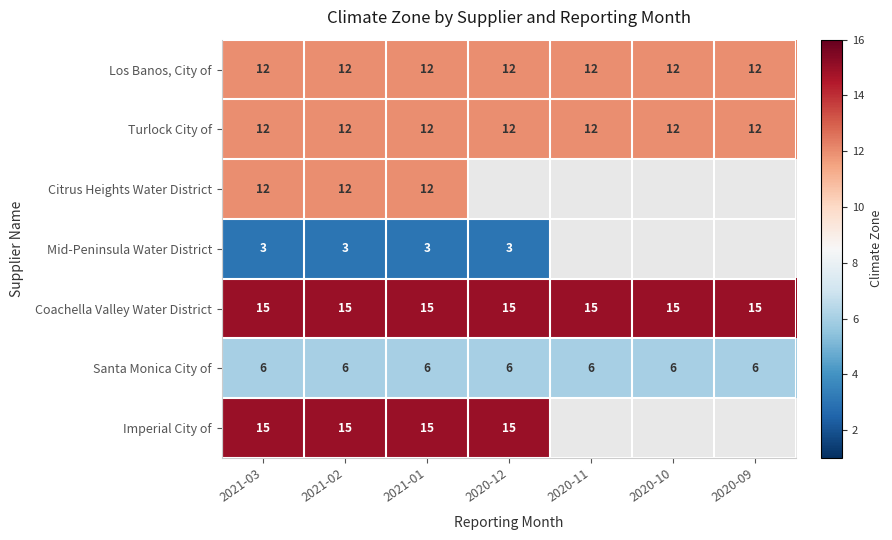

What value does the Turlock City of series have at 2020-11?

12